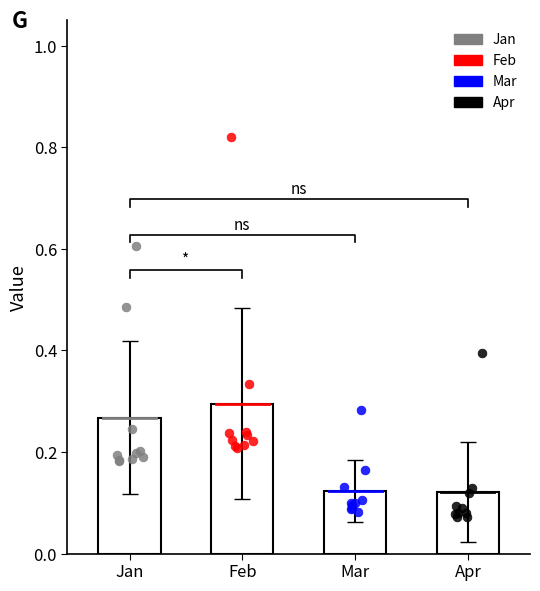

Which series has the widest spread of Y values?

Feb